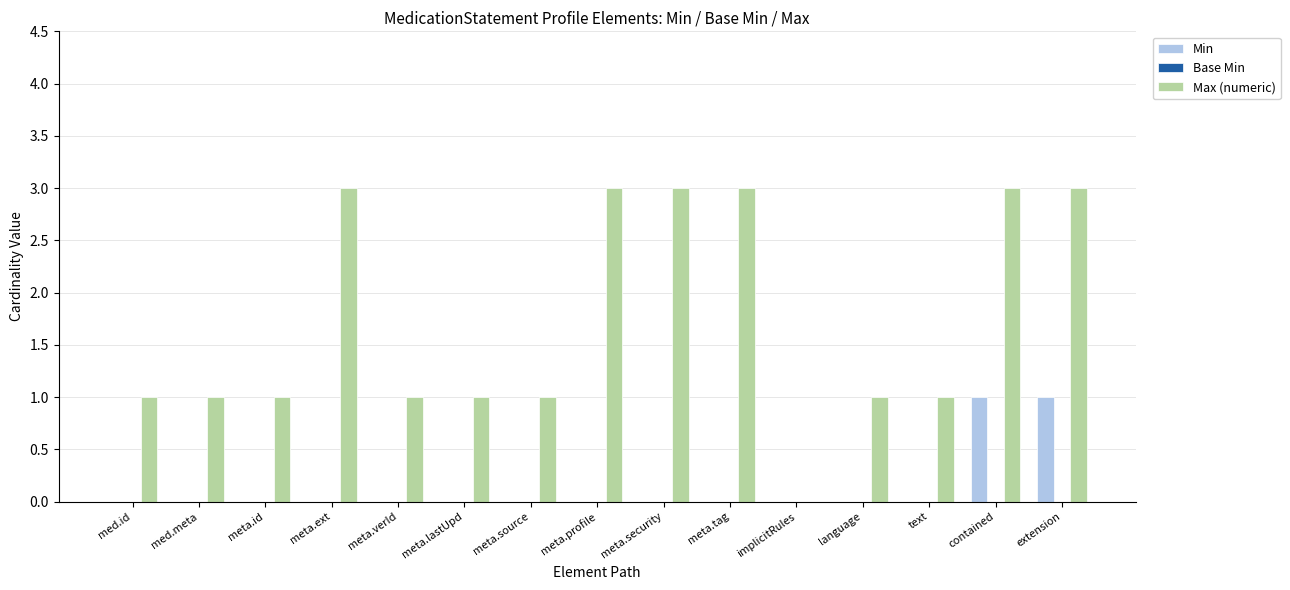

Which series has the largest total across all categories?

Max (numeric)